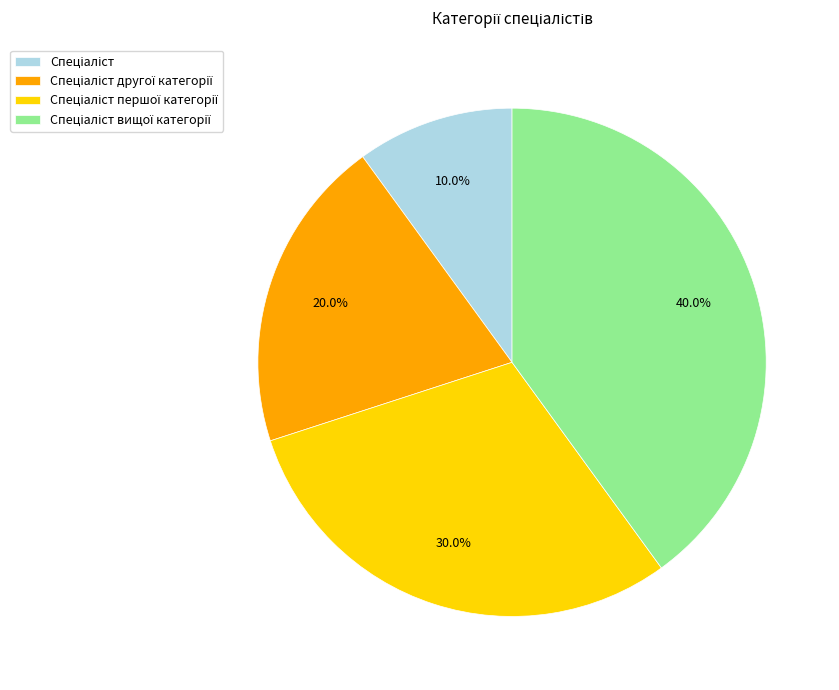

Is there a majority slice in this chart?

No